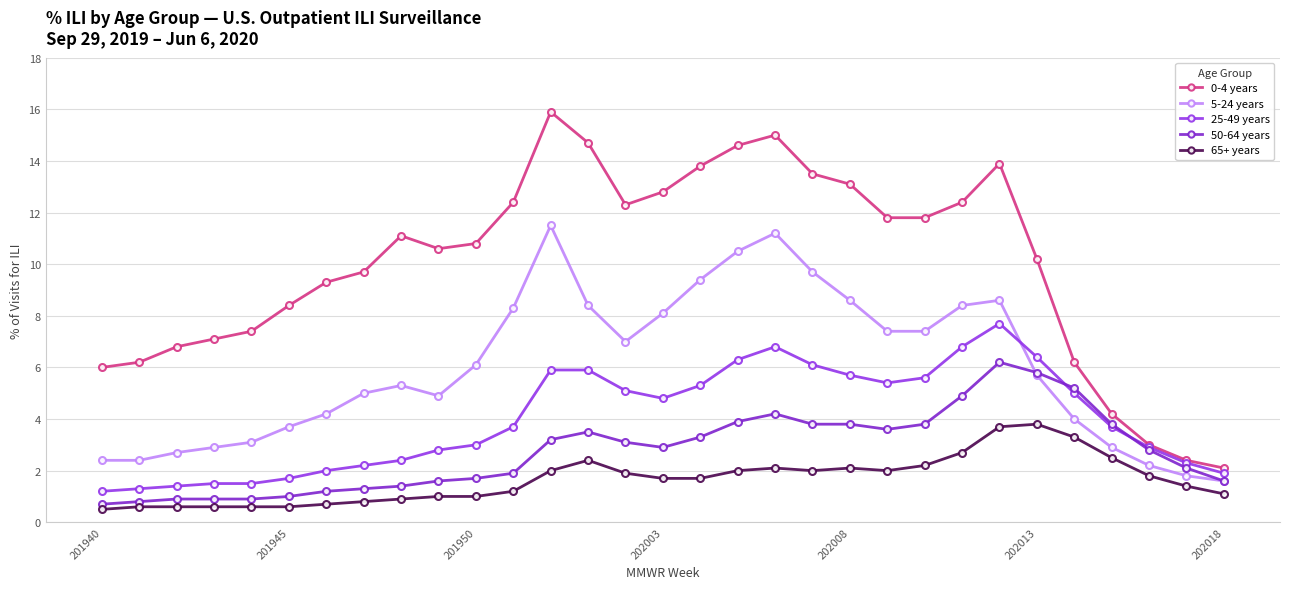

What is the average value of the 5-24 years series?

6.0